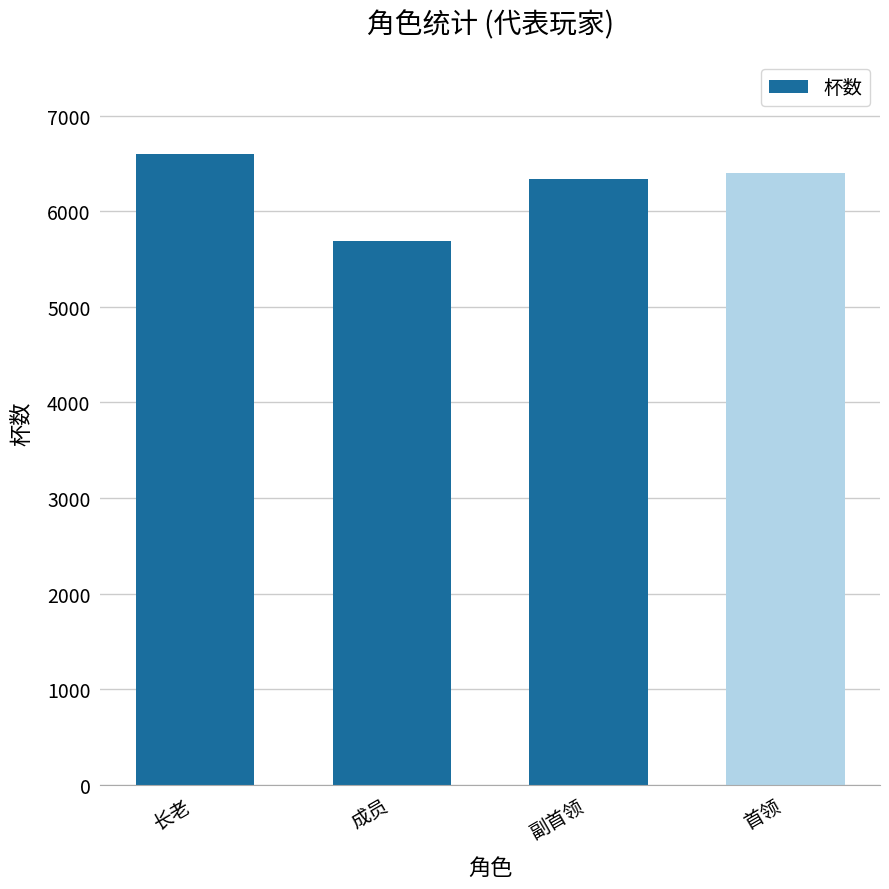

What is the sum of the values at 副首领 and 首领?

12730